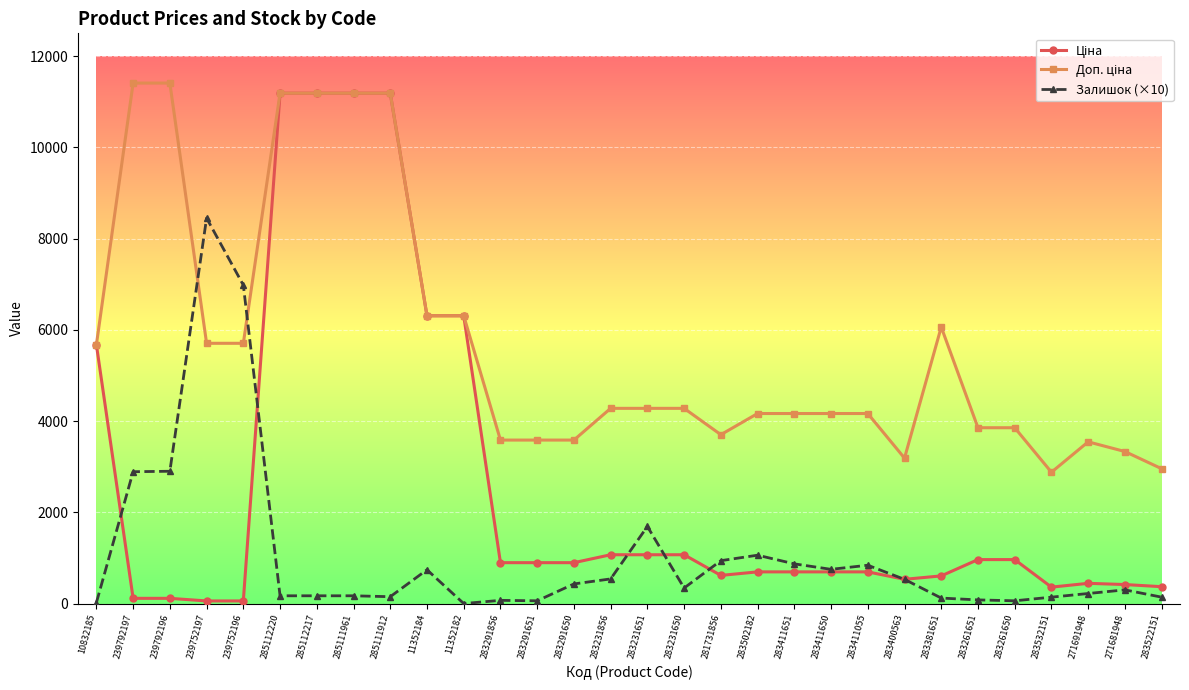

What is the greatest value displayed?

11410.0